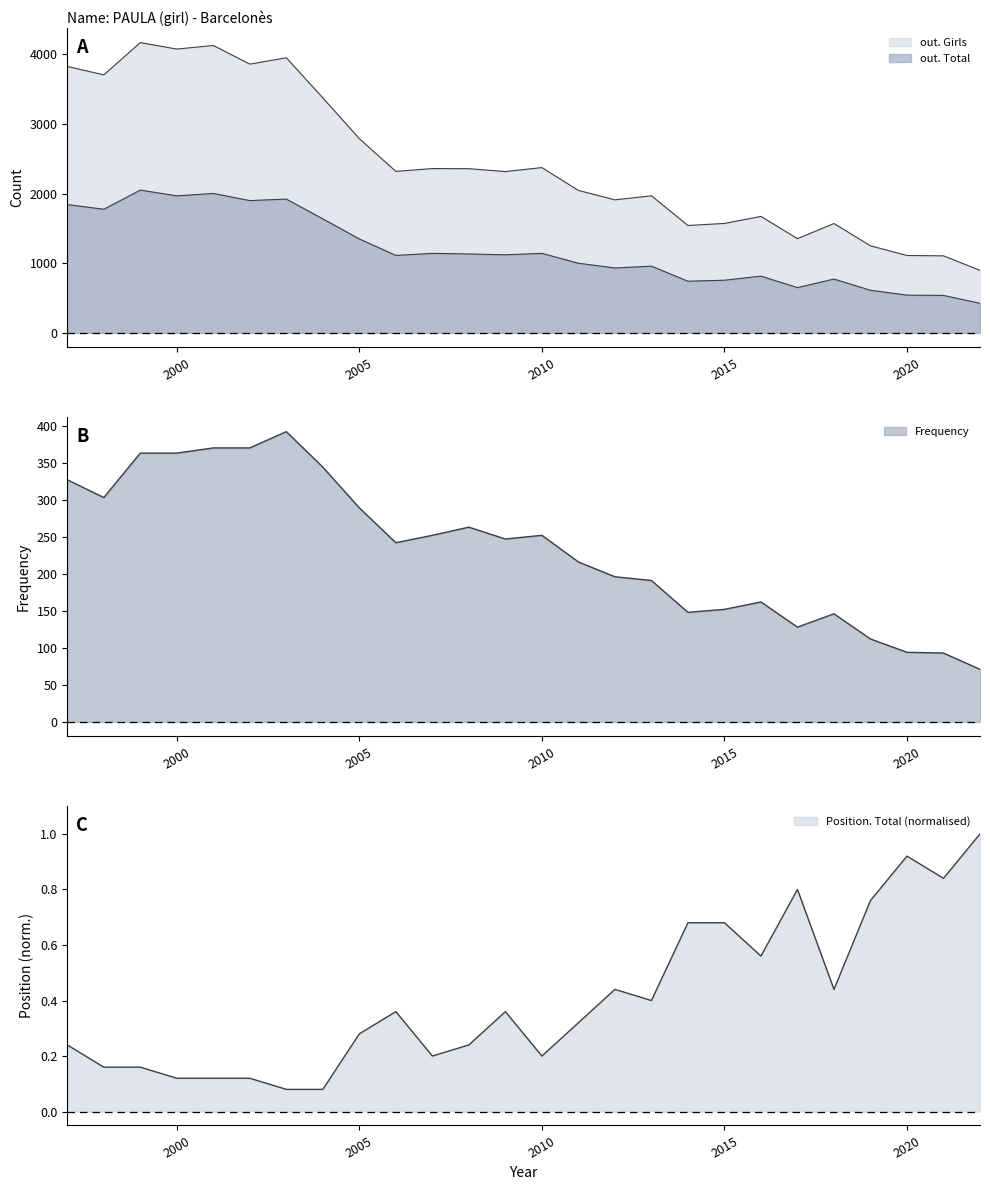

At which category is the sum across all series the highest?

1999